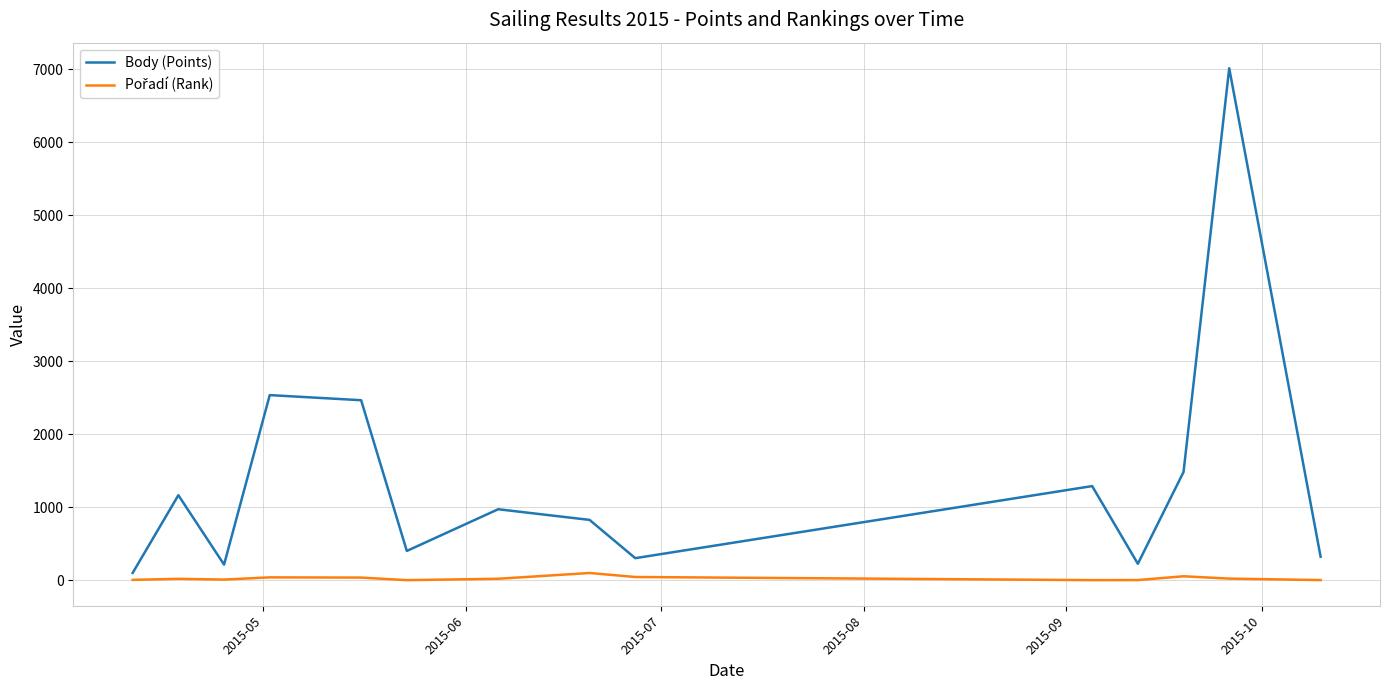

Which series has the largest range (max minus min)?

Body (Points)